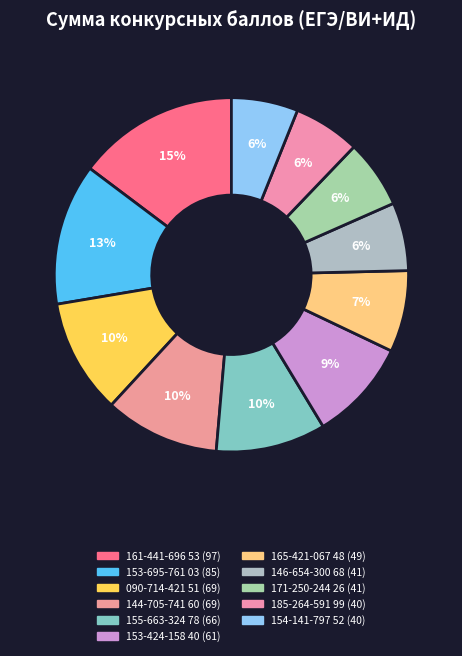

Is it true that 153-695-761 03 is 26% of the pie?

False